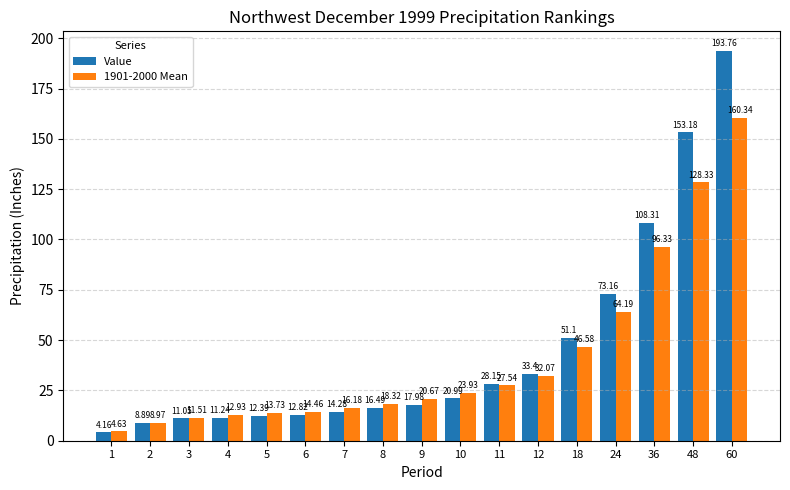

The Value series shows 18.2 at 3. True or false?

False